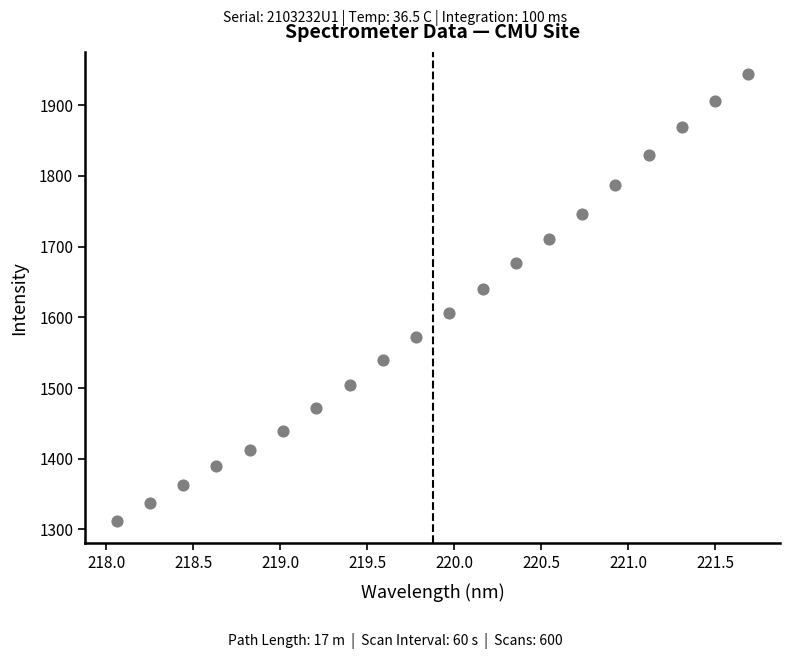

What Y value in the scatter plot is closest to 1627?

1640.7